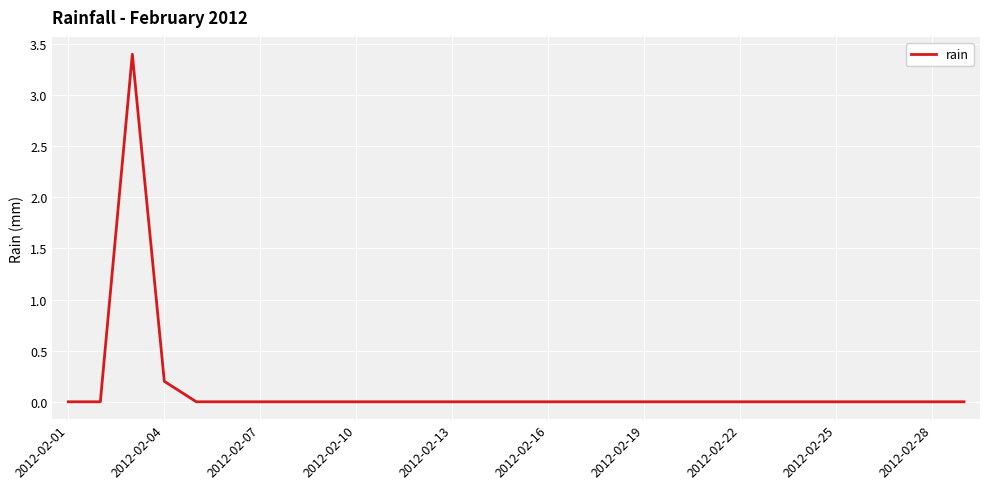

What is the difference between the maximum and minimum values?

3.4